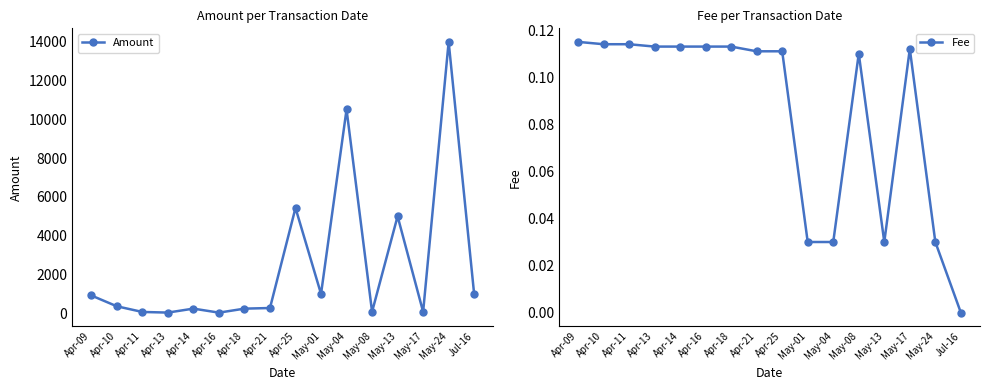

True or false: Amount and Fee intersect in this chart.

False